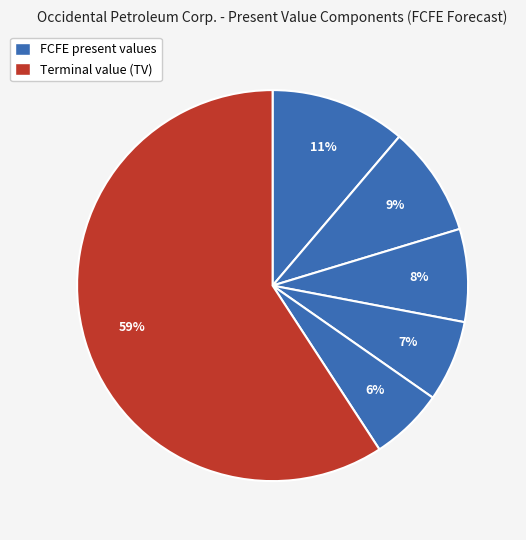

Which category has the biggest portion of the pie?

TV(5)